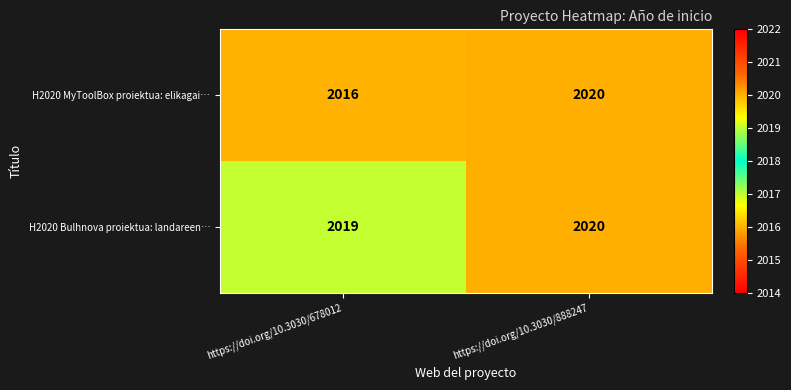

At which category is the sum across all series the highest?

https://doi.org/10.3030/888247